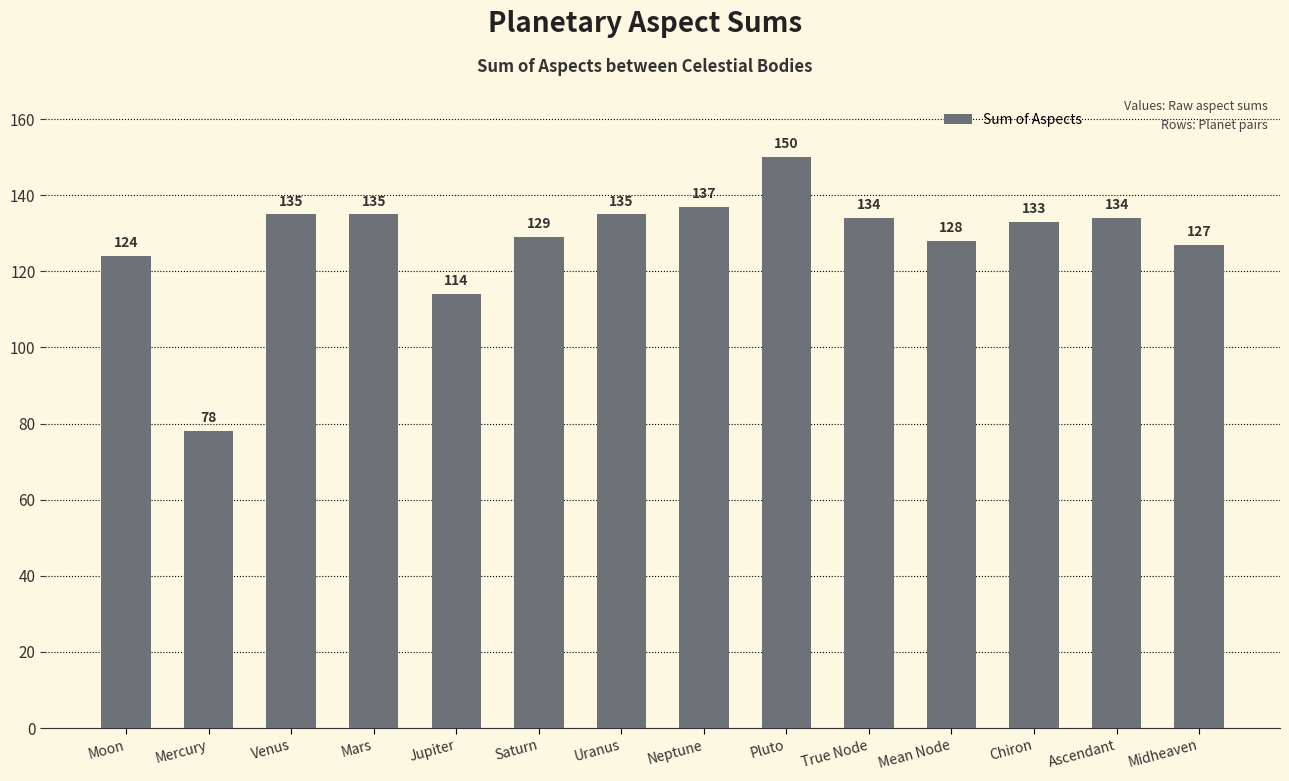

What is the minimum value shown in the chart?

78